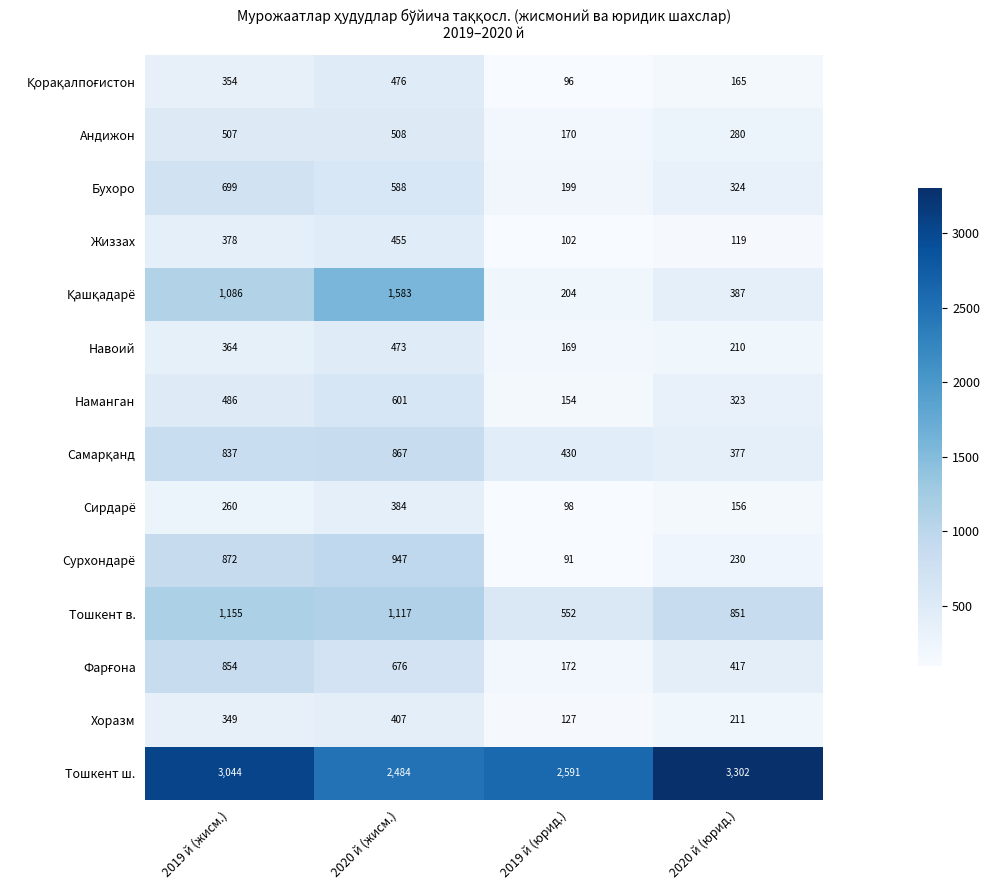

What is the sum of all Бухоро values?

1810